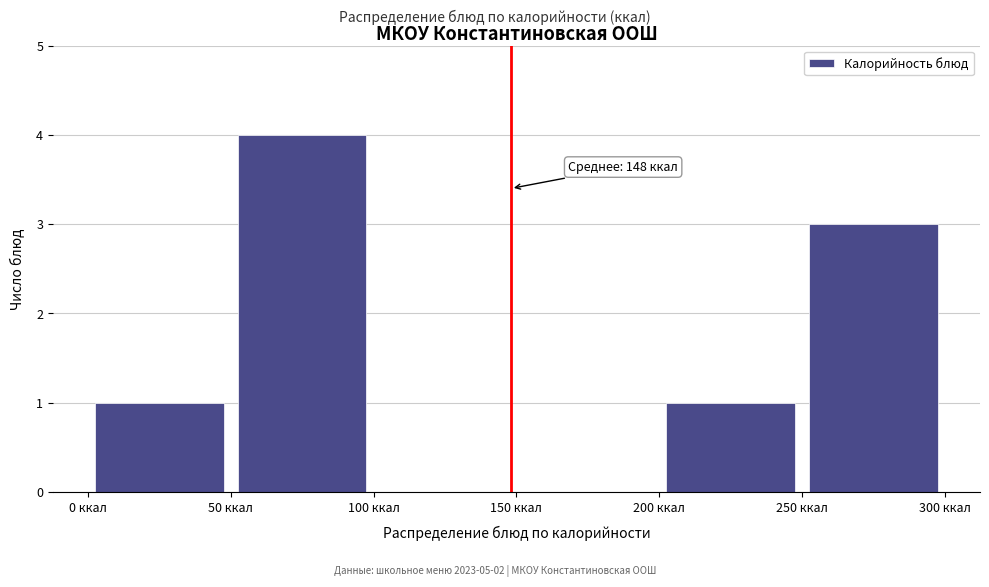

Over which range of the x-axis is the bar tallest?

50 to 100